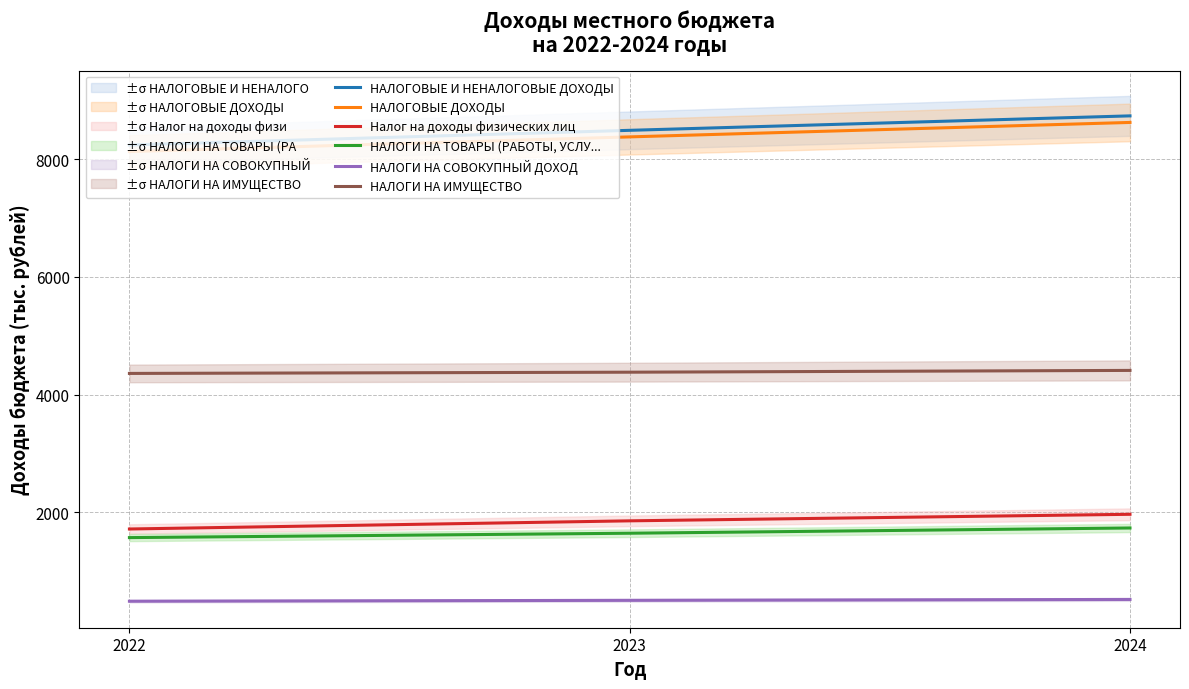

The value of НАЛОГИ НА ТОВАРЫ (РАБОТЫ, УСЛУ... at 2023 is 1642.1. True or false?

True